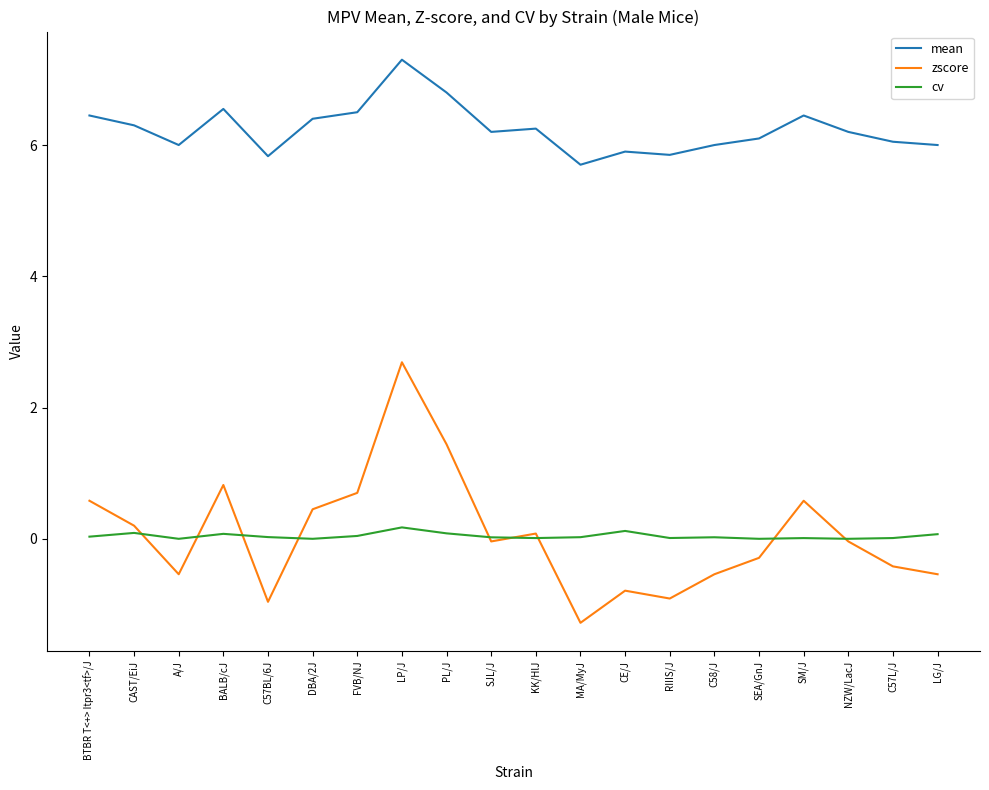

True or false: cv has more than 2 interior local peaks.

True